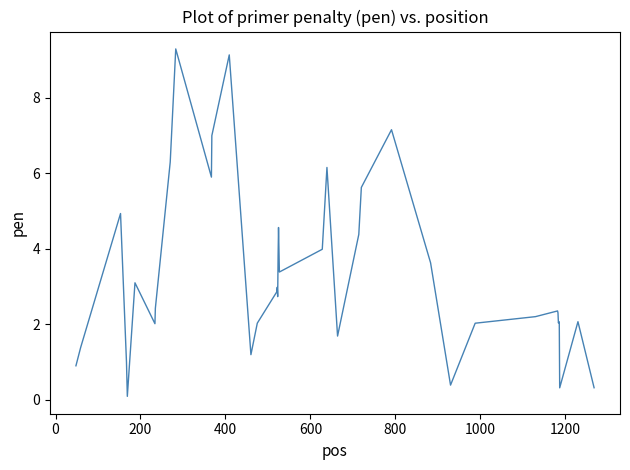

What is the difference between the second highest and second lowest values?

8.8